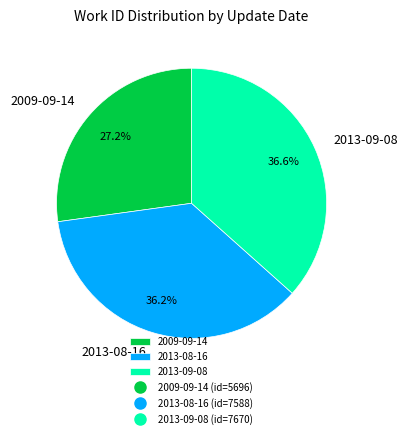

What percentage is the 2013-09-08 slice, to the nearest percent?

37%